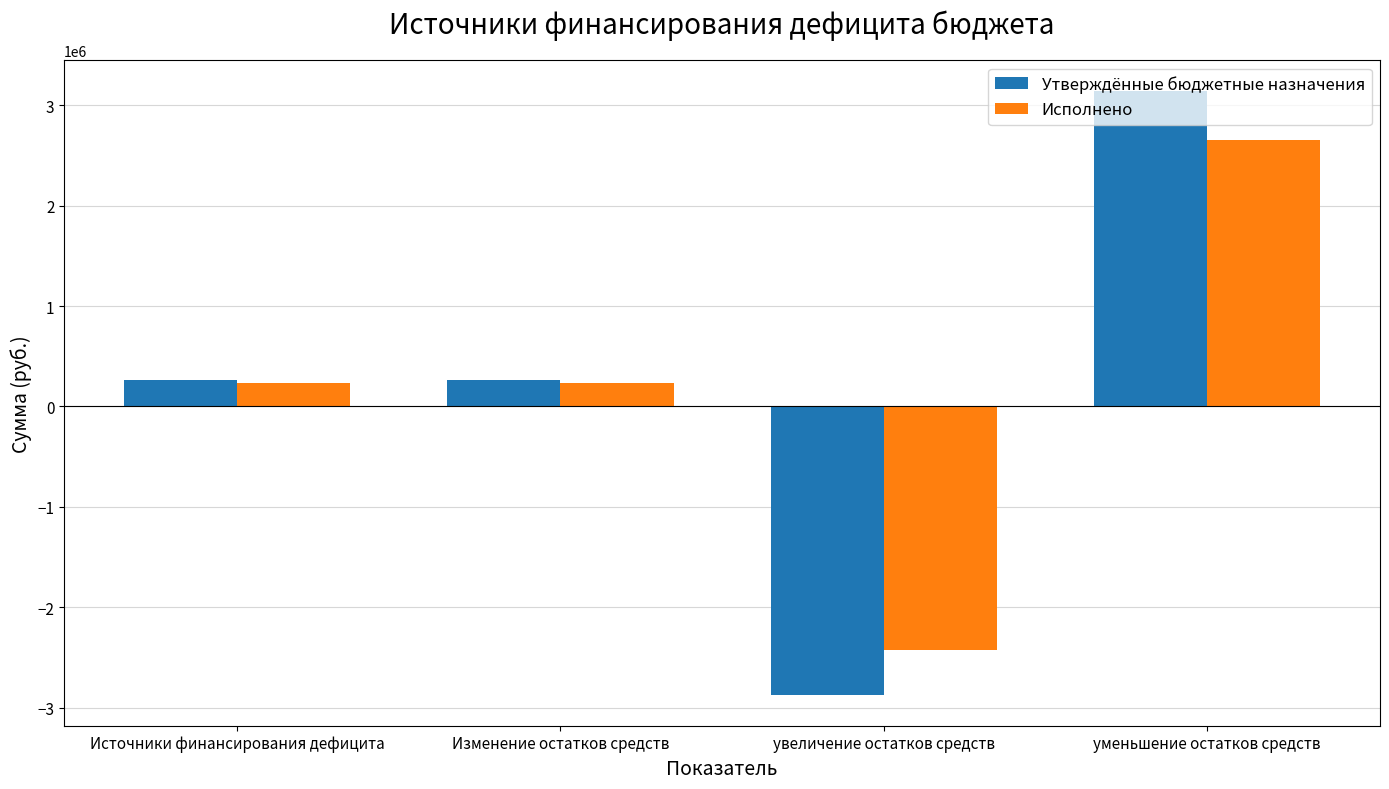

True or false: Исполнено has a value of 234499.9 at Источники финансирования дефицита.

True